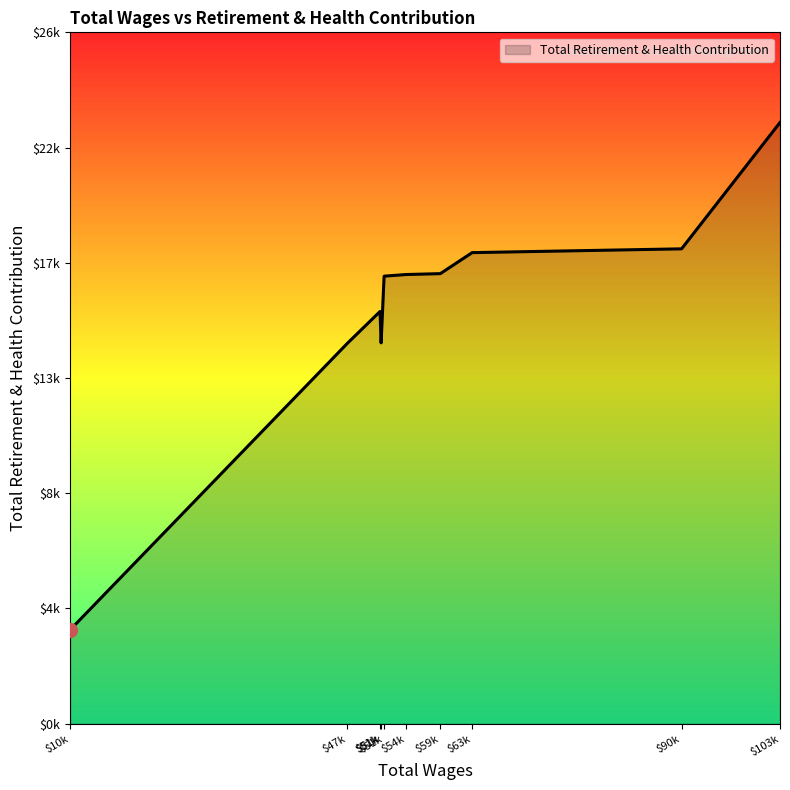

What is the difference between the maximum and minimum values?

19674